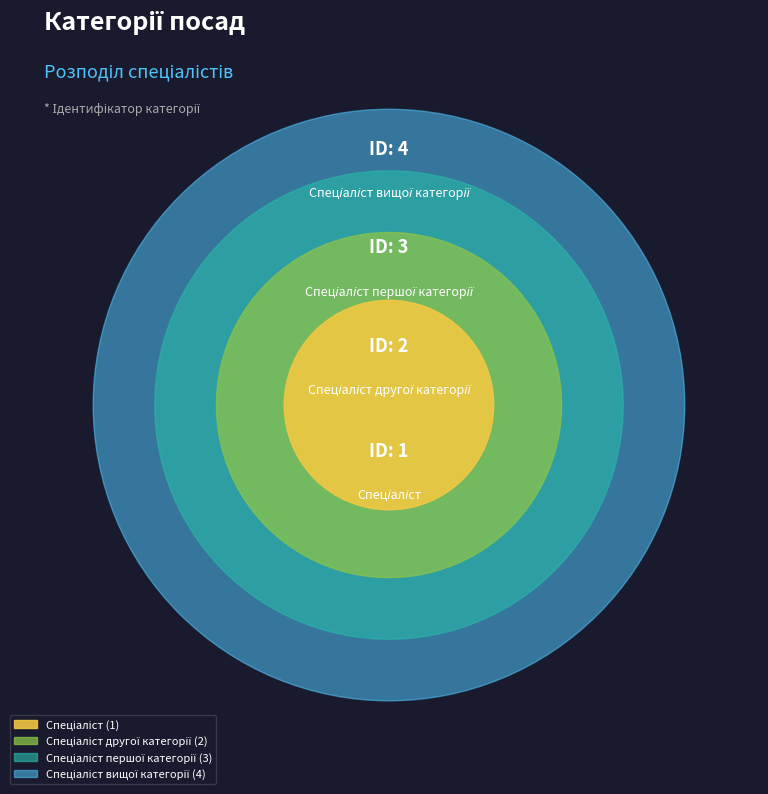

Is it true that Спеціаліст другої категорії is 20% of the pie?

True